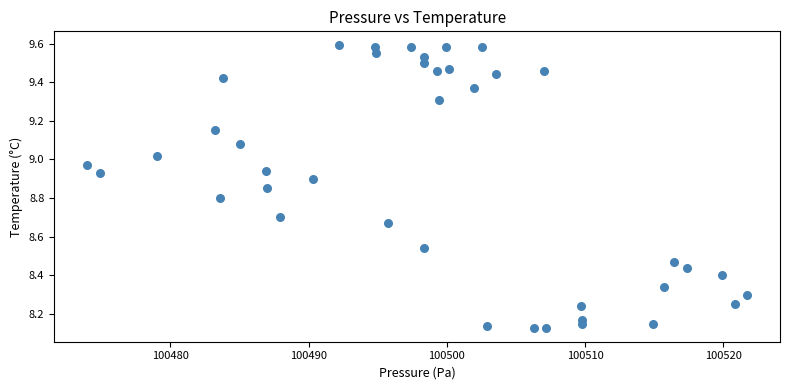

What is the range of X values (max minus min)?

47.8